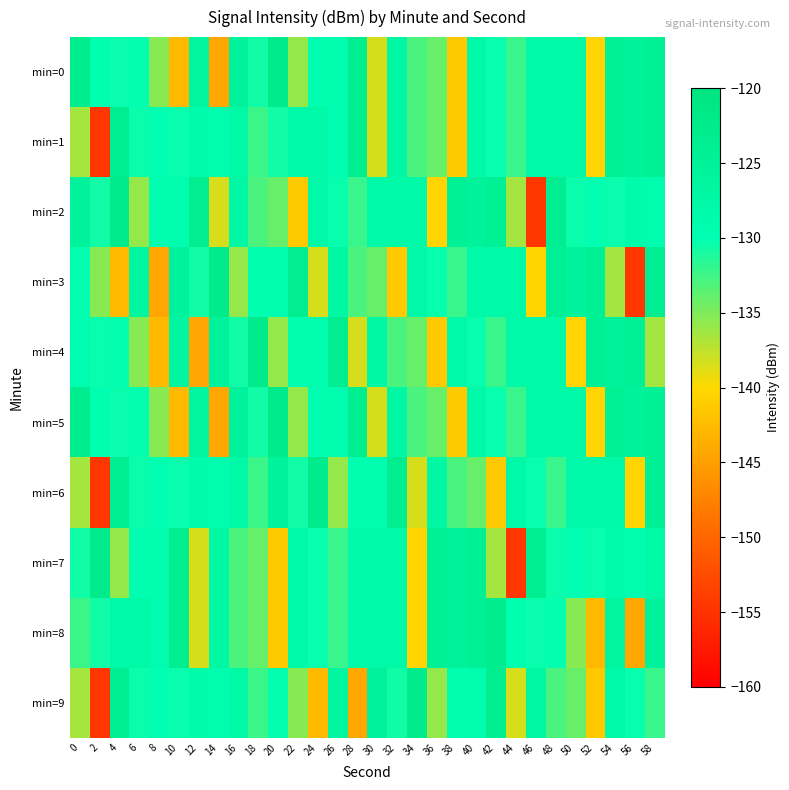

What is the total value across all series at 0?

-1304.2